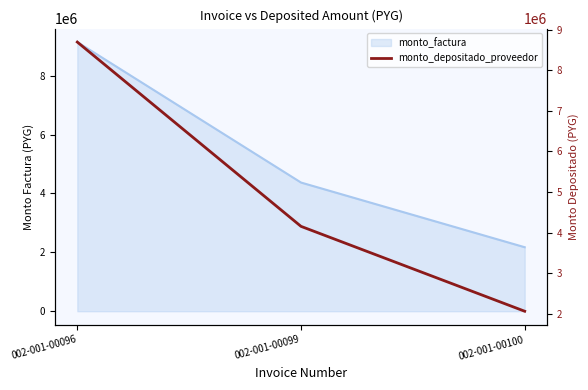

Is it true that the value at 002-001-00100 is 924352?

False